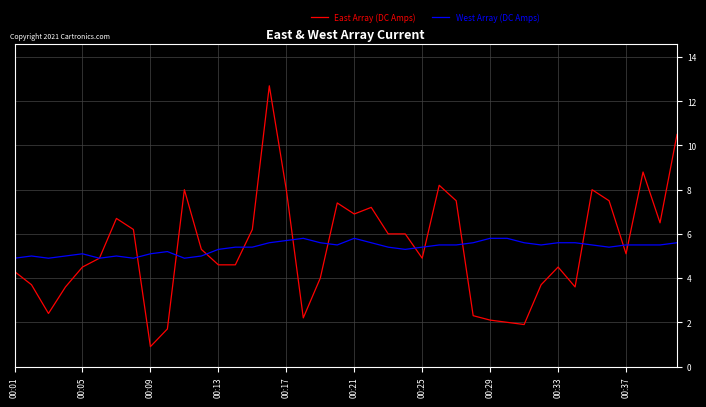

Which series ends up on top after the final intersection of East Array (DC Amps) and West Array (DC Amps)?

East Array (DC Amps)